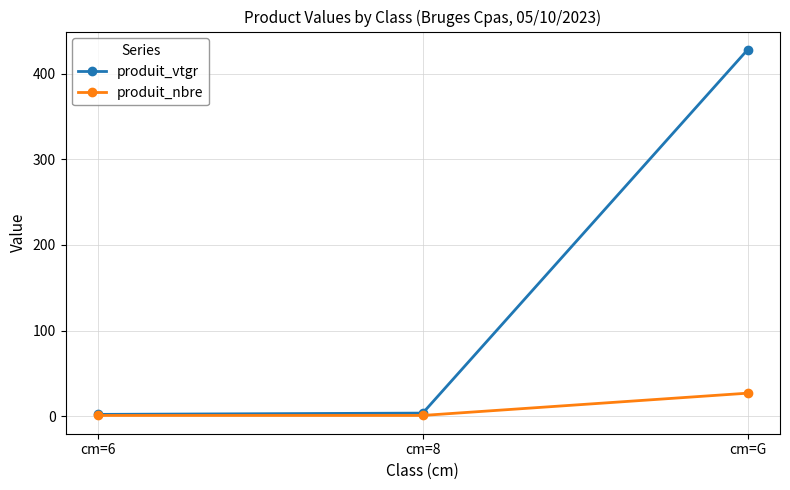

List the series in order of their overall mean, lowest first.

produit_nbre, produit_vtgr